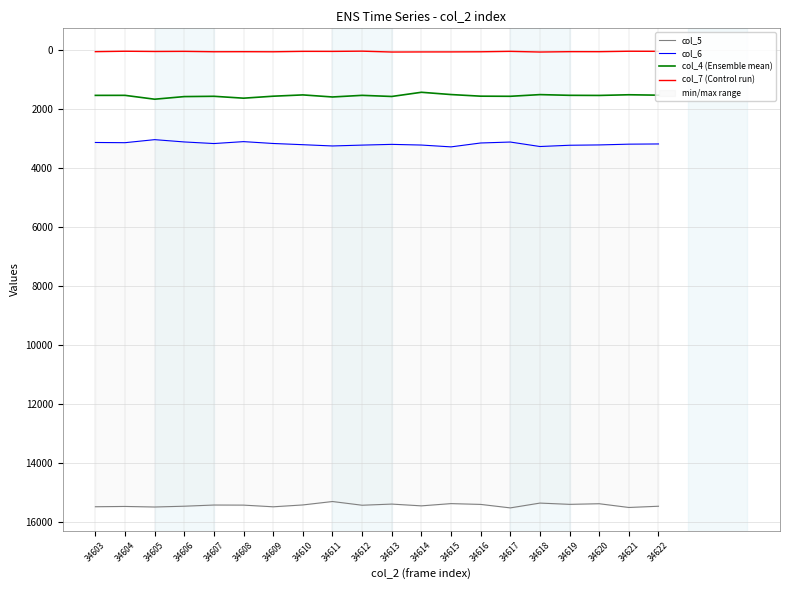

What is the value of the col_5 point at the 17th from the left?

15415